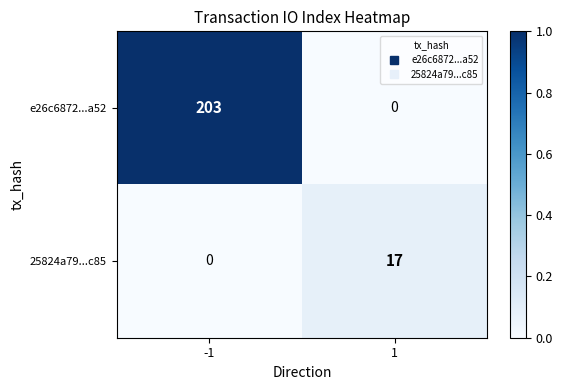

How many distinct data groups are displayed?

2